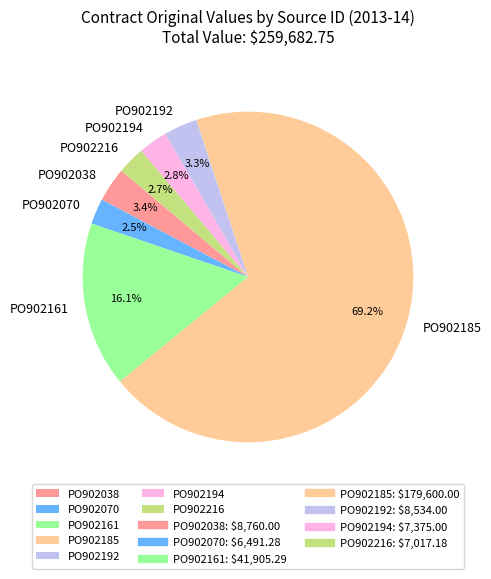

Combined, do PO902185 and PO902070 account for over 50%?

Yes